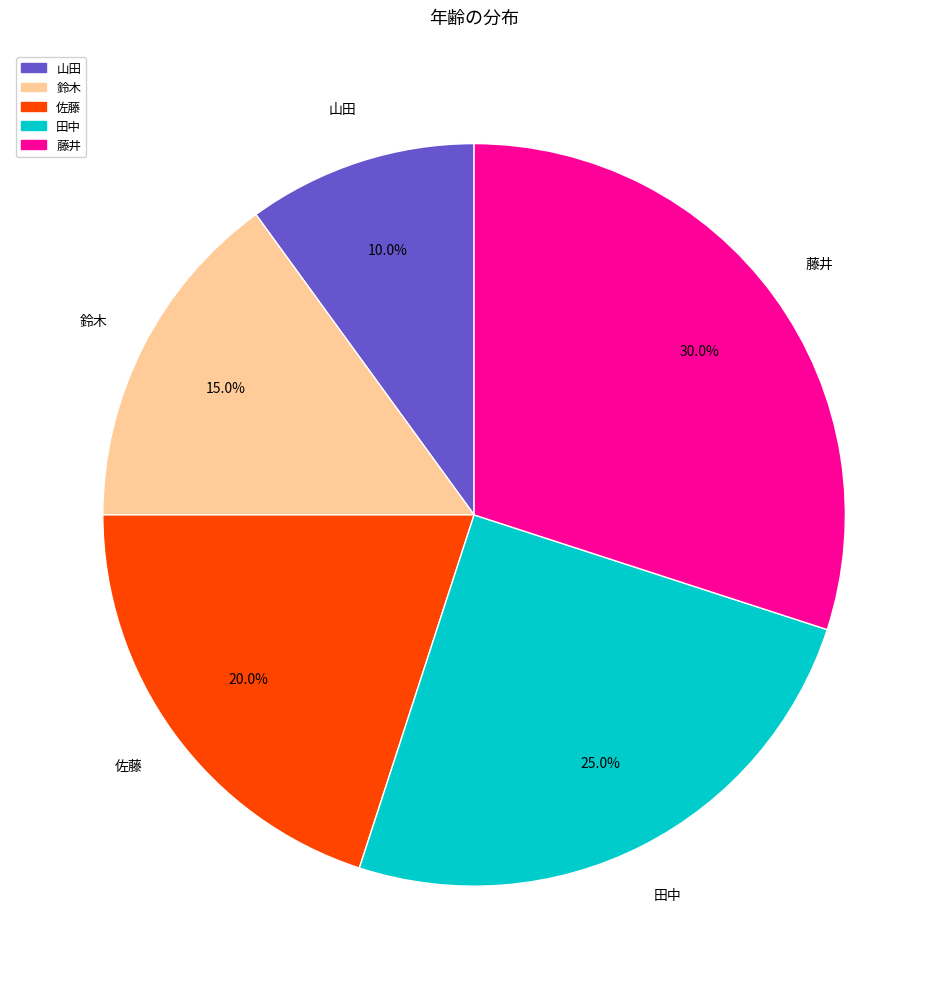

Rank the categories by value from highest to lowest.

藤井, 田中, 佐藤, 鈴木, 山田